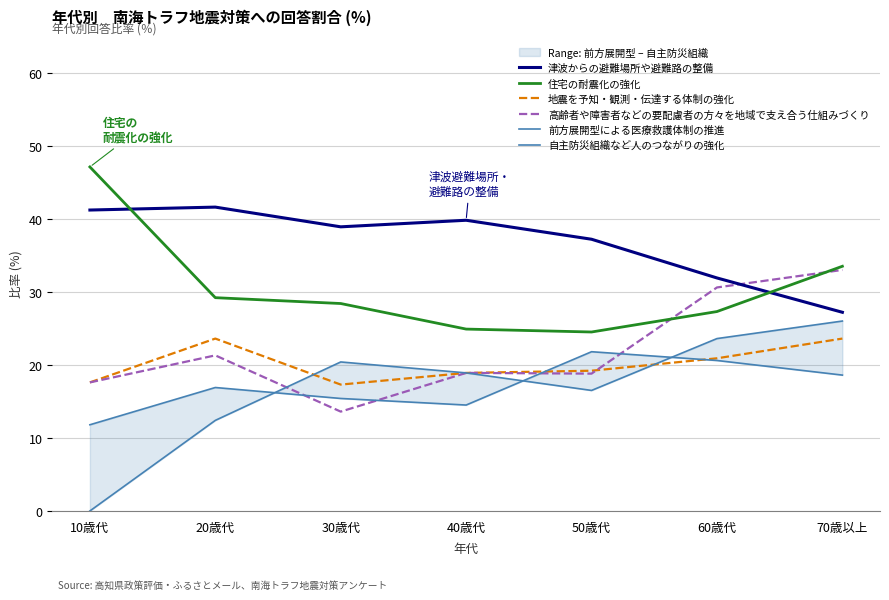

Reading right to left, extract all data points from this chart.

津波からの避難場所や避難路の整備: 70歳以上=27.2	60歳代=31.9	50歳代=37.2	40歳代=39.8	30歳代=38.9	20歳代=41.6	10歳代=41.2
住宅の耐震化の強化: 70歳以上=33.5	60歳代=27.3	50歳代=24.5	40歳代=24.9	30歳代=28.4	20歳代=29.2	10歳代=47.1
地震を予知・観測・伝達する体制の強化: 70歳以上=23.6	60歳代=20.9	50歳代=19.2	40歳代=18.9	30歳代=17.3	20歳代=23.6	10歳代=17.6
高齢者や障害者などの要配慮者の方々を地域で支え合う仕組みづくり: 70歳以上=33.0	60歳代=30.6	50歳代=18.8	40歳代=18.9	30歳代=13.6	20歳代=21.3	10歳代=17.6
前方展開型による医療救護体制の推進: 70歳以上=18.6	60歳代=20.6	50歳代=21.8	40歳代=14.5	30歳代=15.4	20歳代=16.9	10歳代=11.8
自主防災組織など人のつながりの強化: 70歳以上=26.0	60歳代=23.6	50歳代=16.5	40歳代=18.9	30歳代=20.4	20歳代=12.4	10歳代=0.0